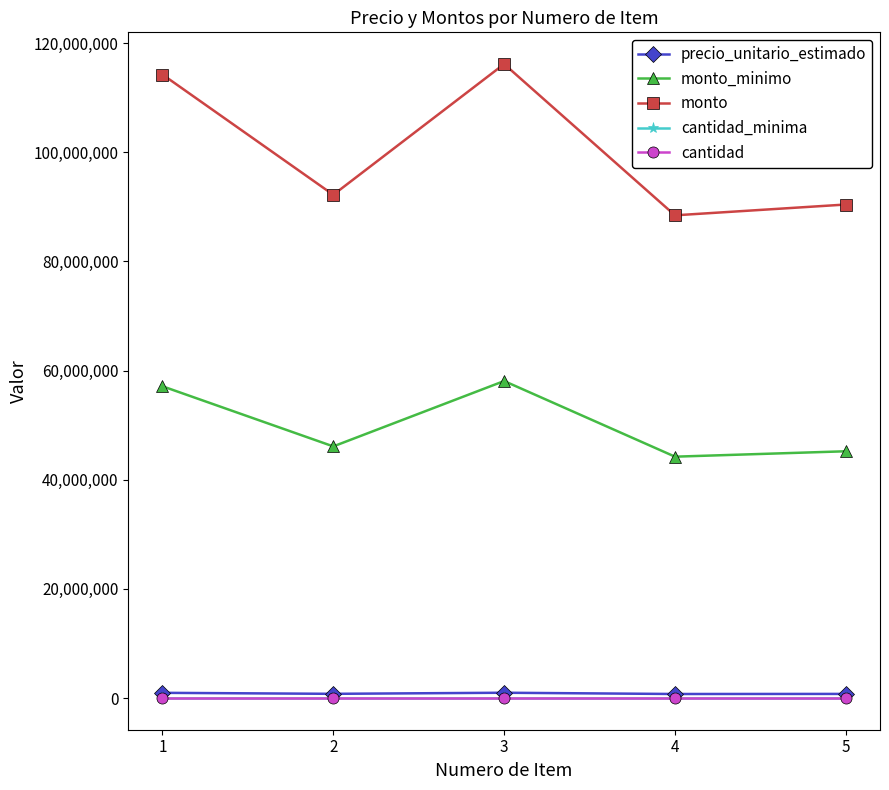

In monto, how many points are higher than both neighbors (excluding endpoints)?

1